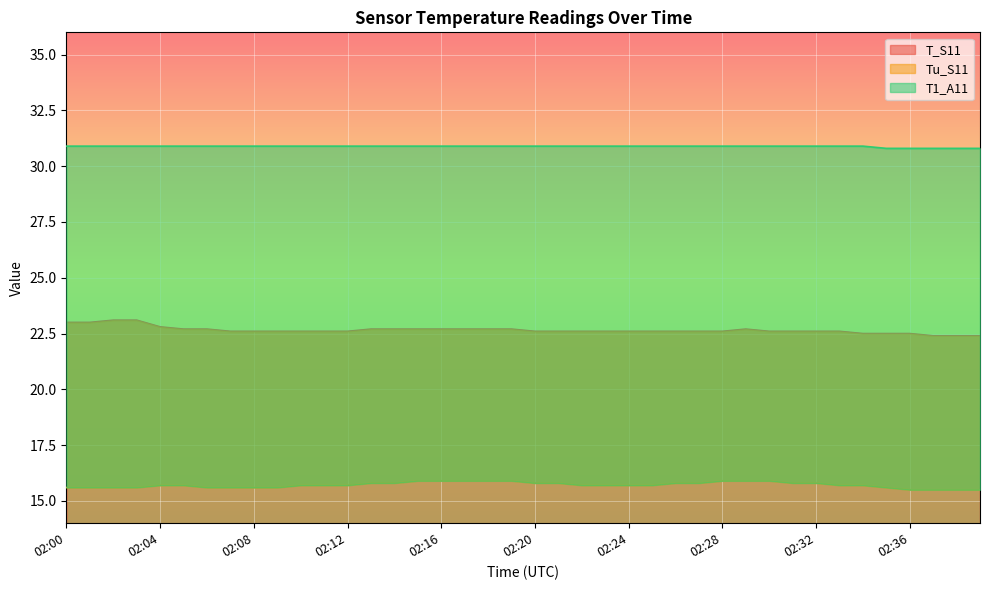

The Tu_S11 series shows 15.5 at 02:39. True or false?

True